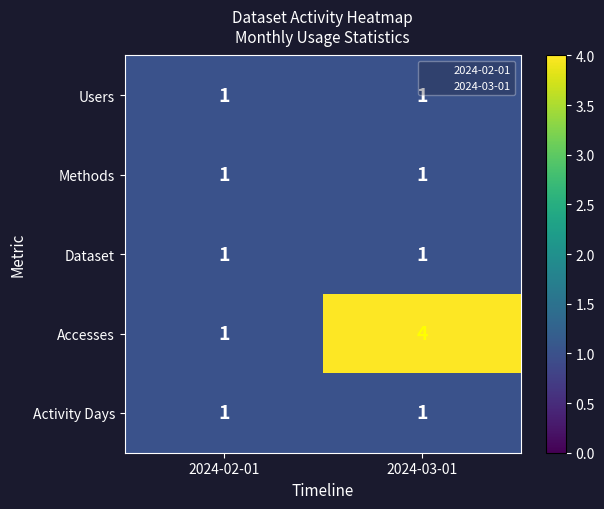

Between 2024-02-01 and 2024-03-01, which series saw the biggest shift?

Accesses